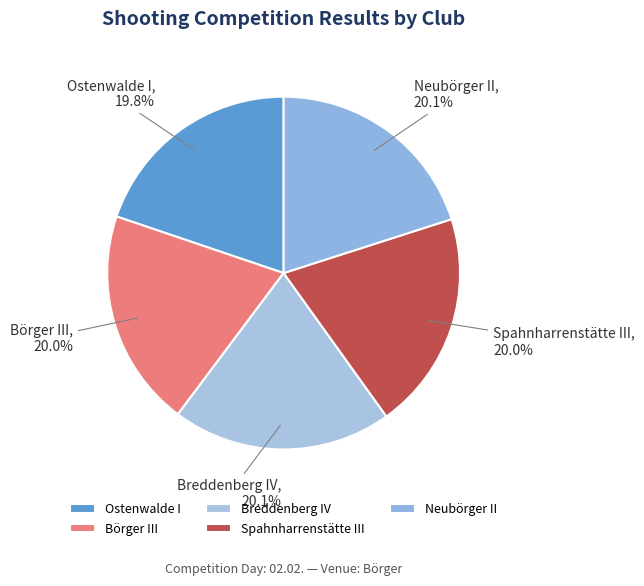

What is the ratio of the value at Ostenwalde I to the value at Spahnharrenstätte III?

1.0